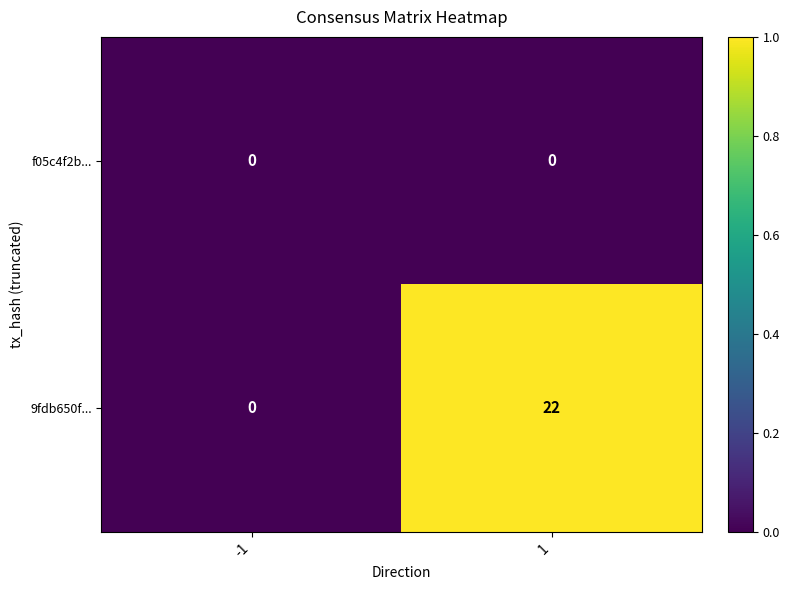

Reading right to left, extract all data points from this chart.

f05c4f2b...: 1=0	-1=0
9fdb650f...: 1=22	-1=0